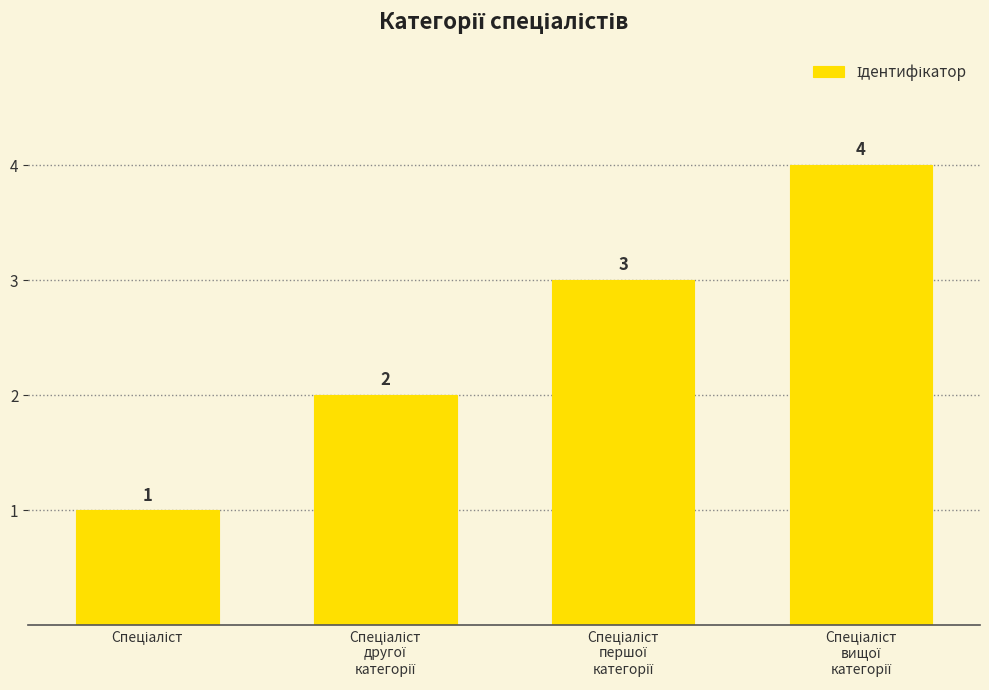

What is the value of the 2nd bar from the left?

2